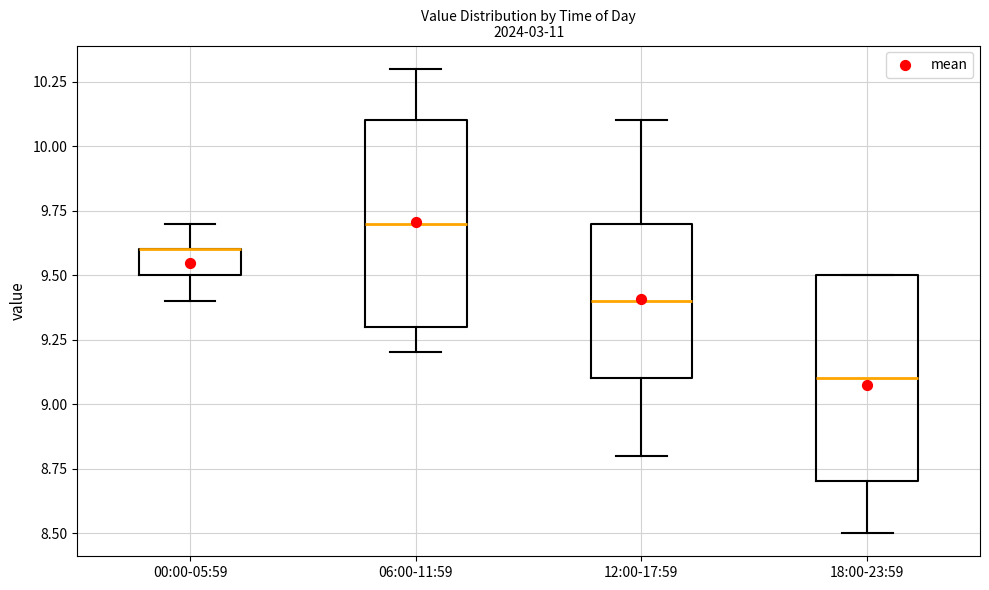

Reading left to right, read every box against the y-axis: the position of its median line, the range the box covers, and the ends of its whiskers. The values are not printed on the chart, so give them approximately, as read against the axis.

00:00-05:59: median 9.6 (drawn on the box's upper edge), box 9.5 to 9.6, whiskers 9.4 to 9.7
06:00-11:59: median 9.7, box 9.3 to 10.1, whiskers 9.2 to 10.3
12:00-17:59: median 9.4, box 9.1 to 9.7, whiskers 8.8 to 10.1
18:00-23:59: median 9.1, box 8.7 to 9.5, whiskers 8.5 to 9.5